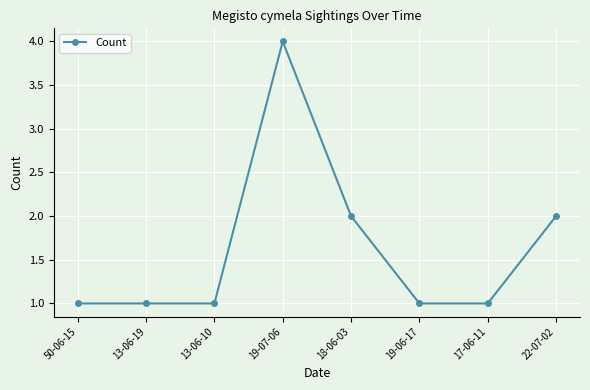

What is the sum of all values?

13